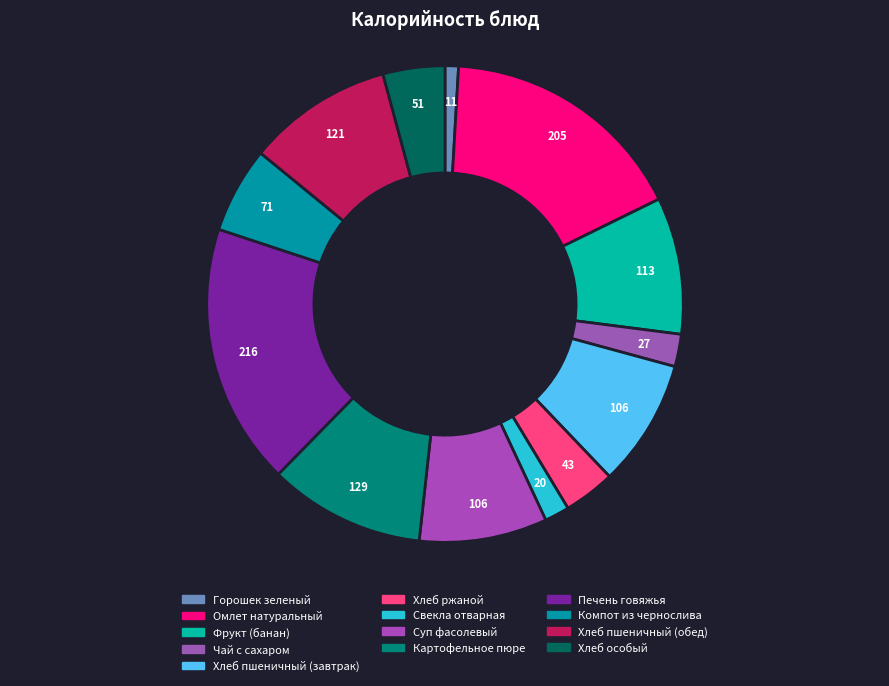

To the nearest percent, what is the difference between the largest and smallest slice percentages?

17%